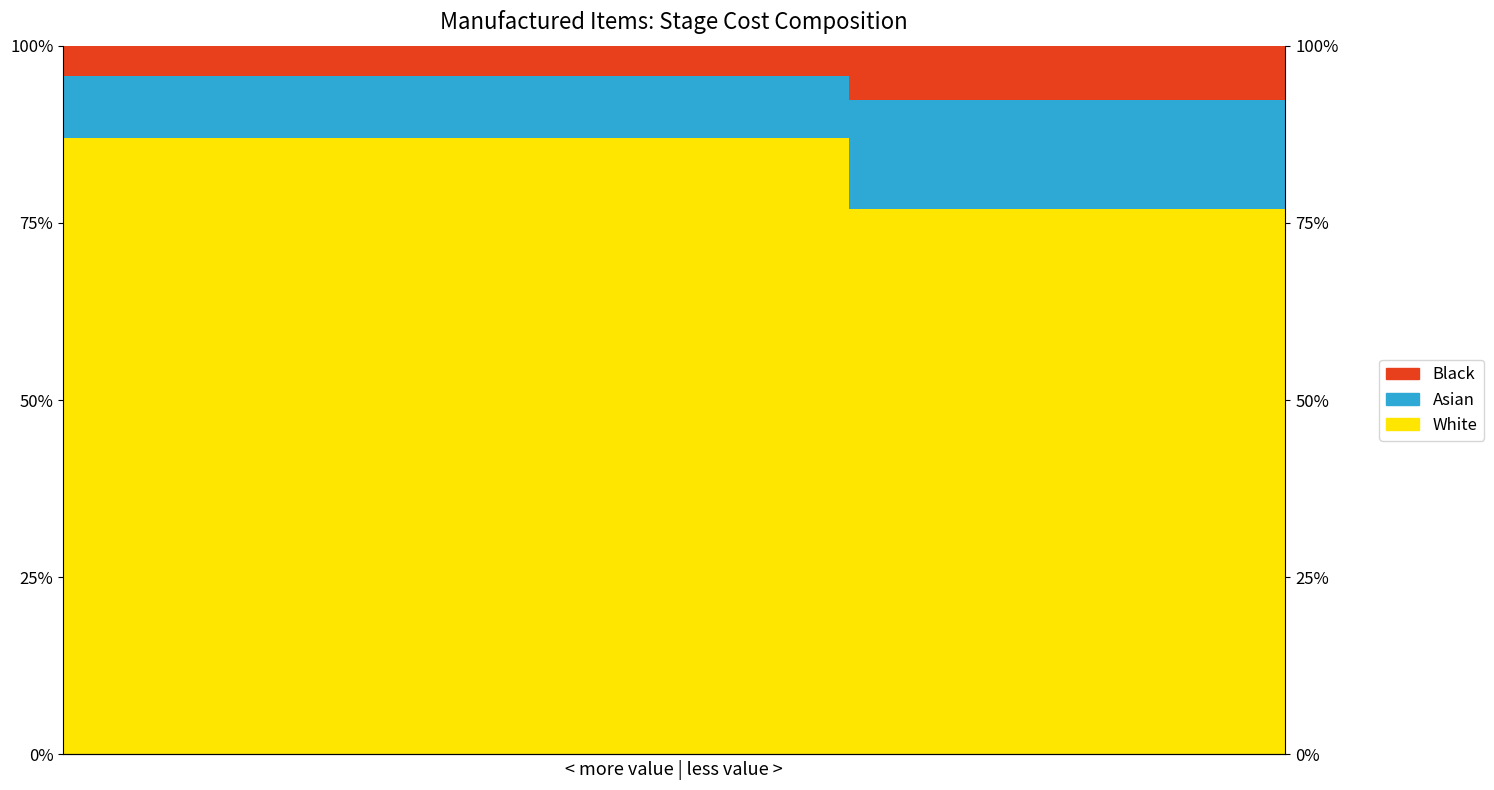

True or false: White has a value of 36.0 at 11.

False